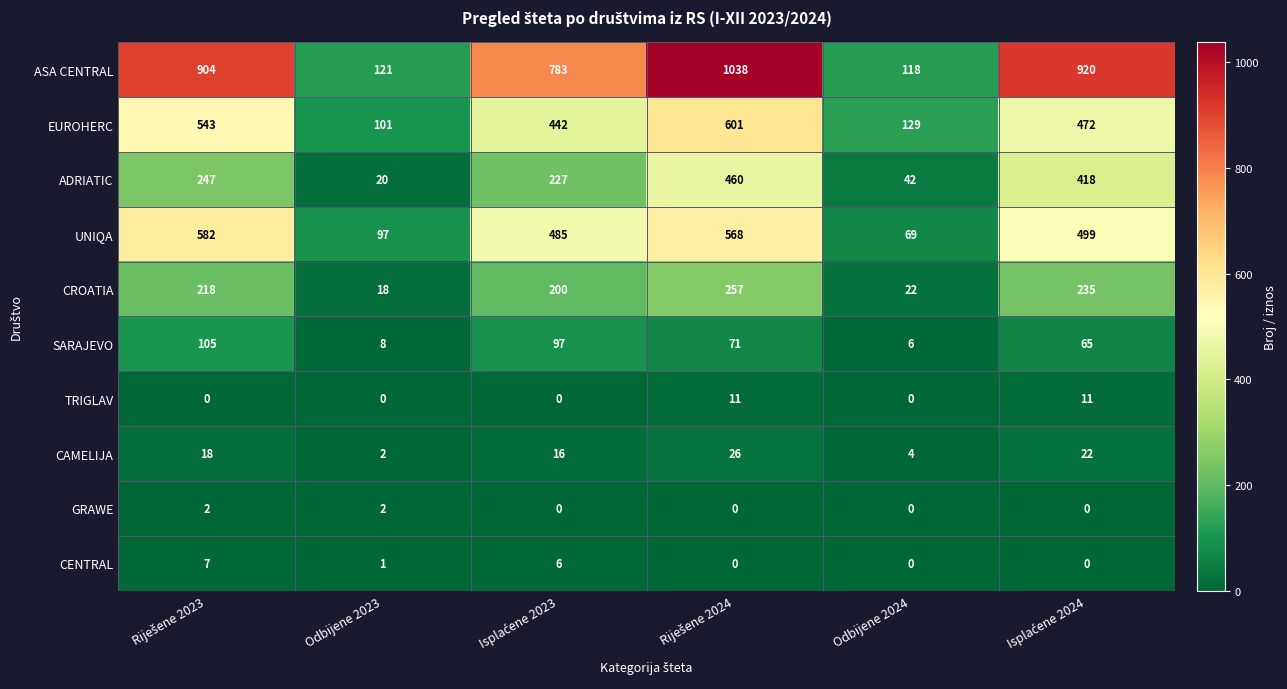

How many categories are shown in the chart?

6